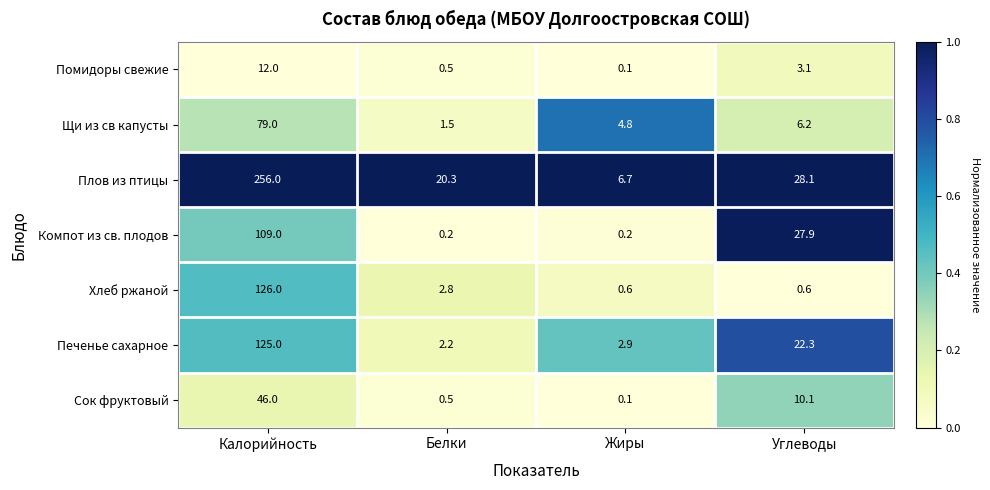

Which series has the widest spread of values?

Плов из птицы